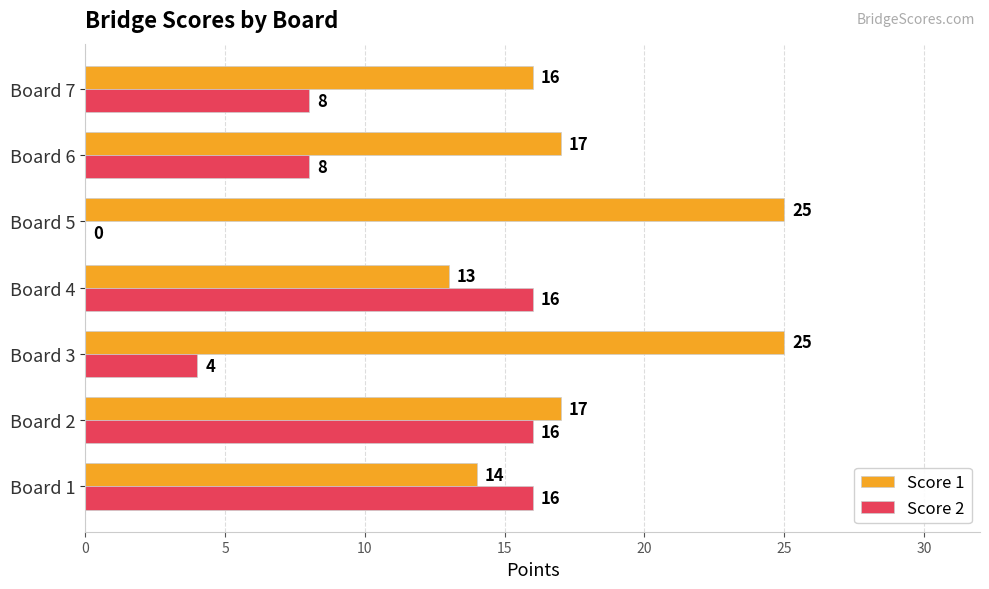

Between Board 2 and Board 6, which series saw the biggest shift?

Score 2